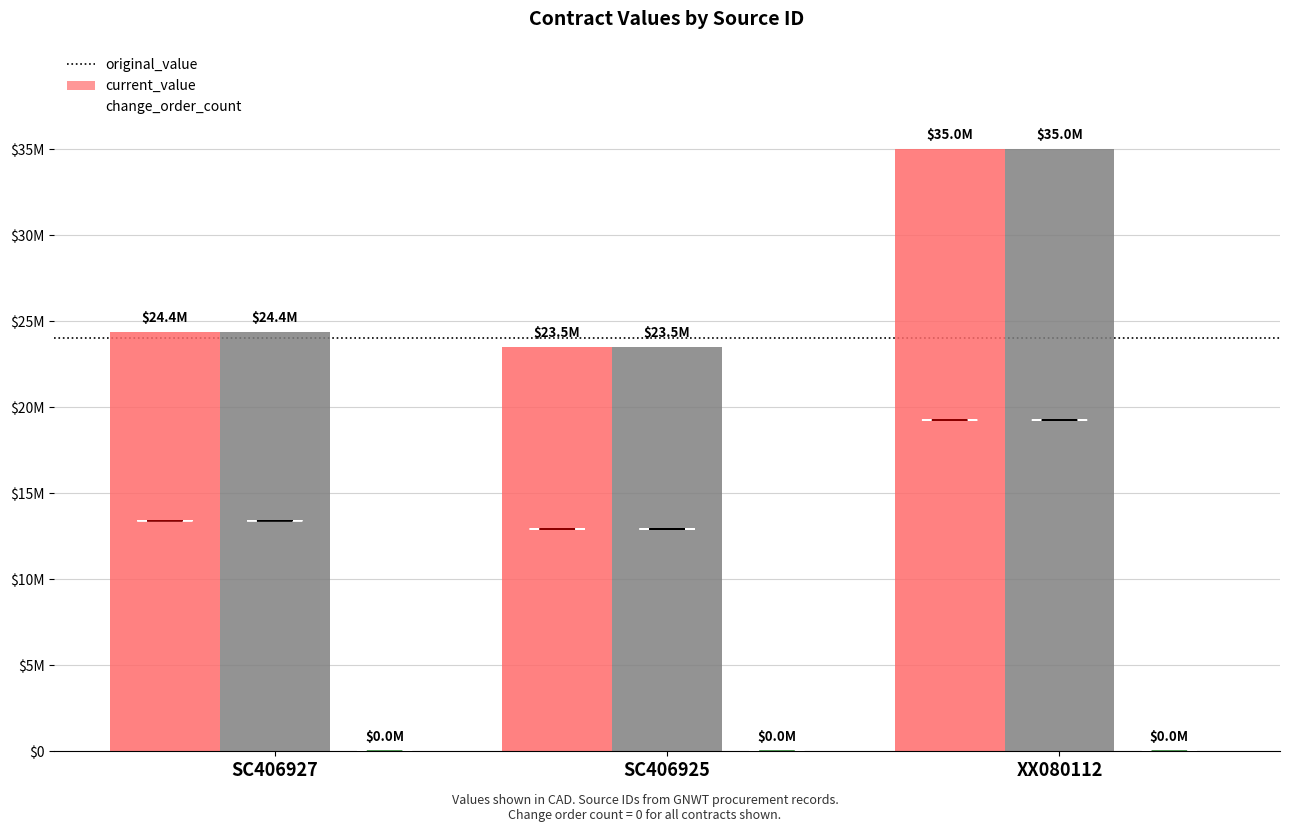

Are the bars horizontal?

No